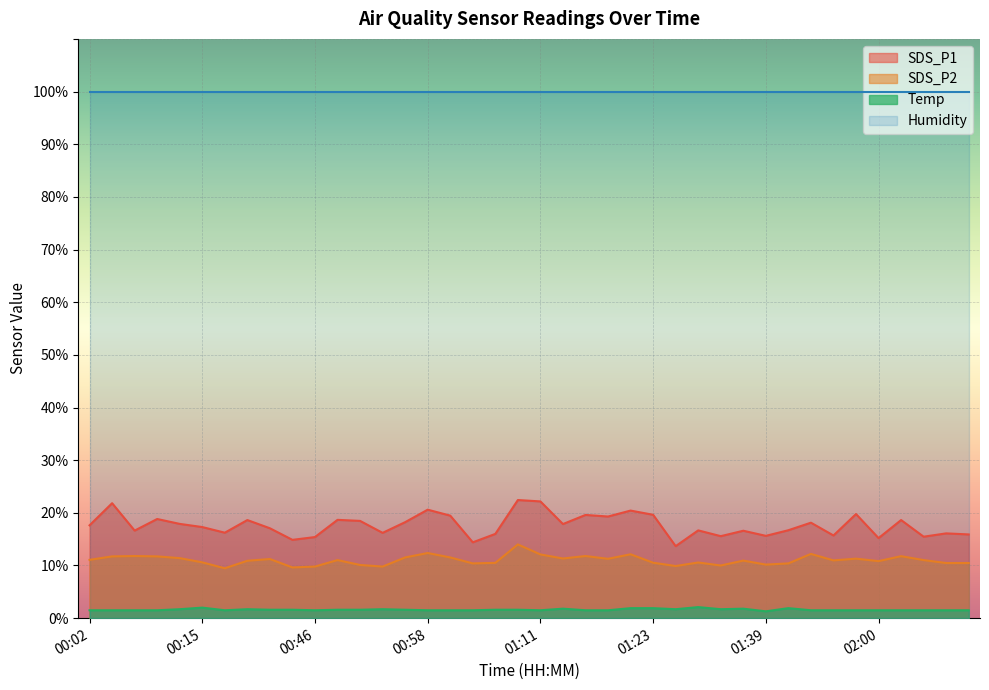

In SDS_P1, how many points are higher than both neighbors (excluding endpoints)?

14